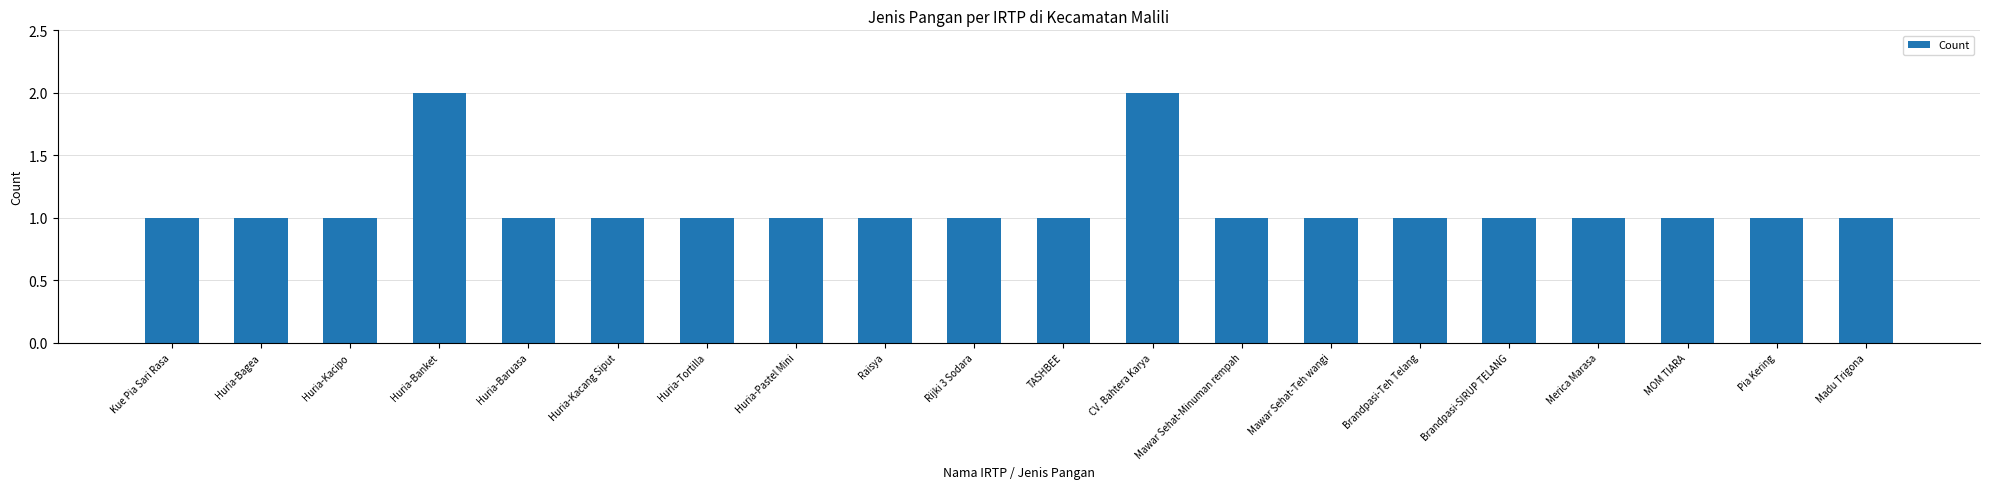

What is the difference between the maximum and second lowest values?

1